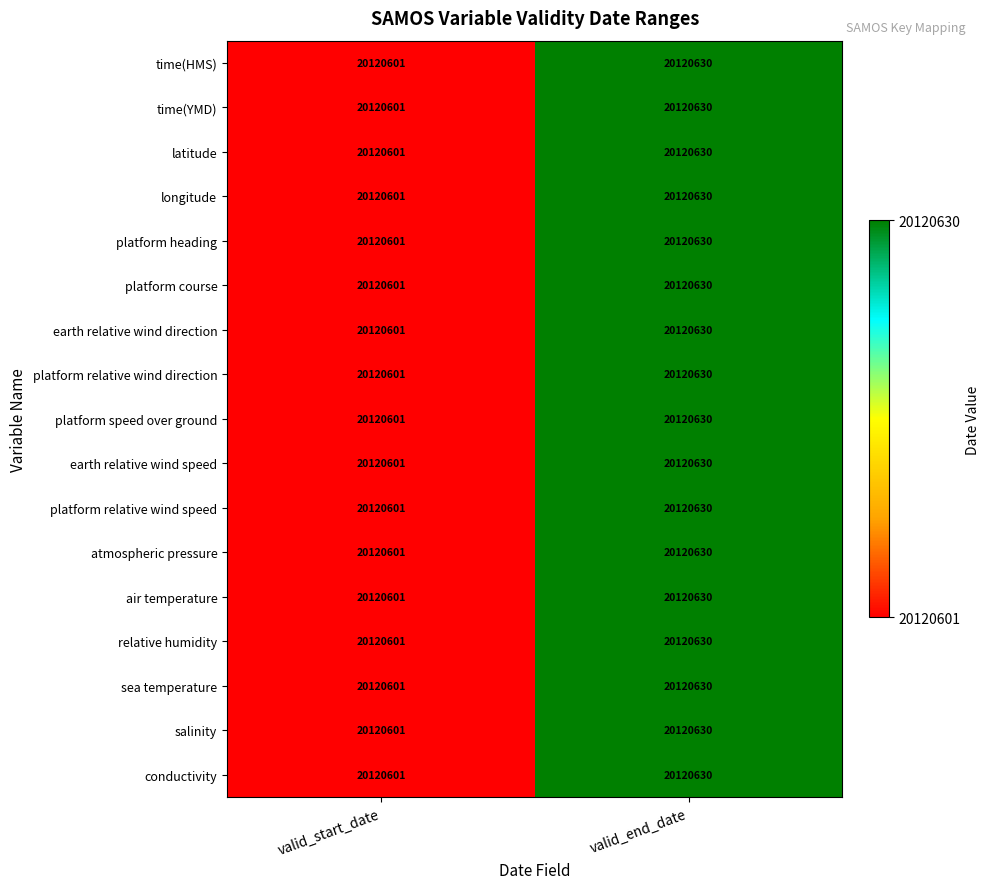

The value of salinity at valid_start_date is 32093422. True or false?

False